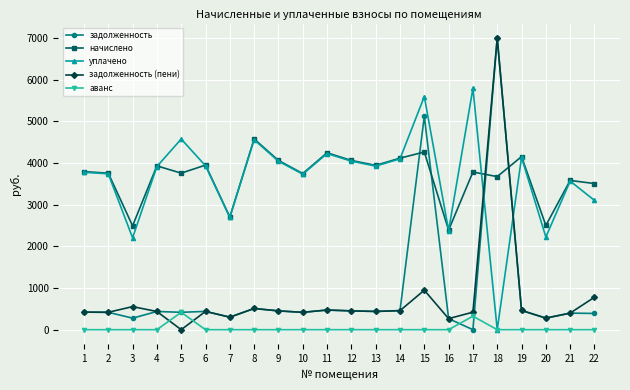

What is the greatest value displayed?

7000.0